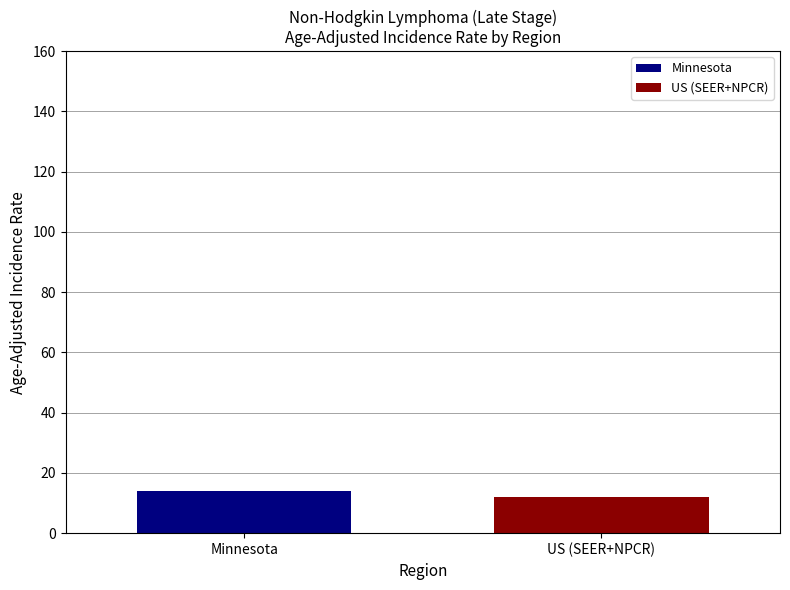

What is the lowest value of the US (SEER+NPCR) series?

12